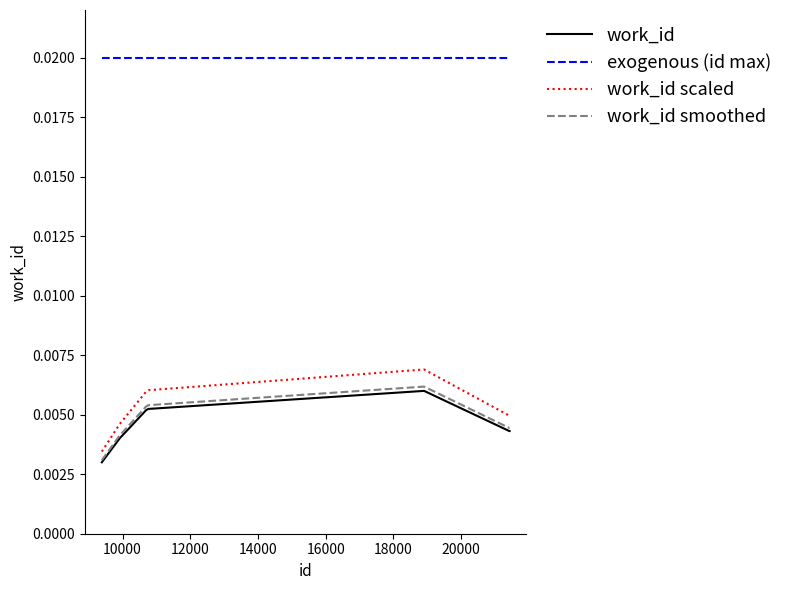

Which series has the widest spread of values?

work_id scaled